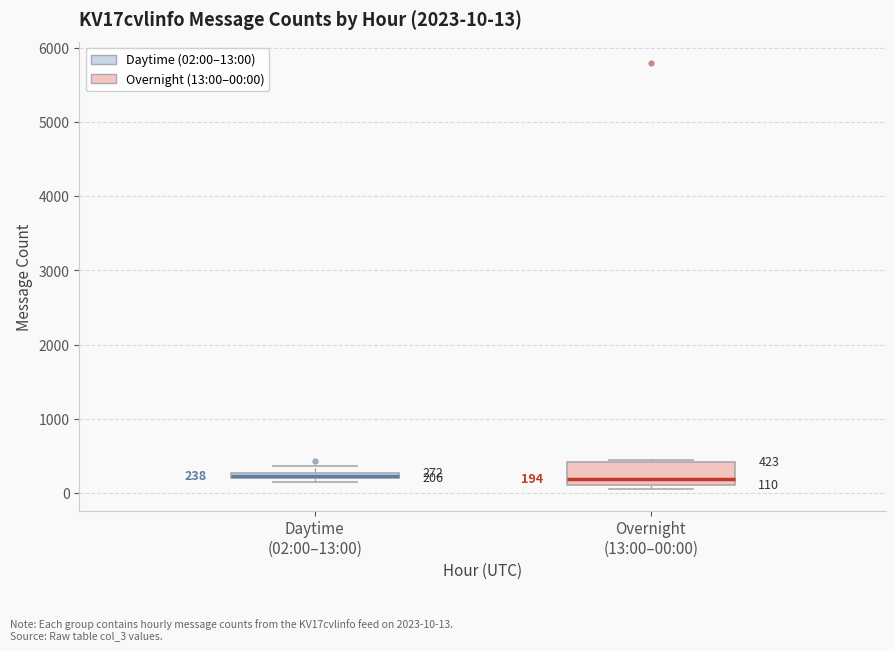

Which box is the tallest, from its lower edge to its upper edge?

Overnight (13:00–00:00)